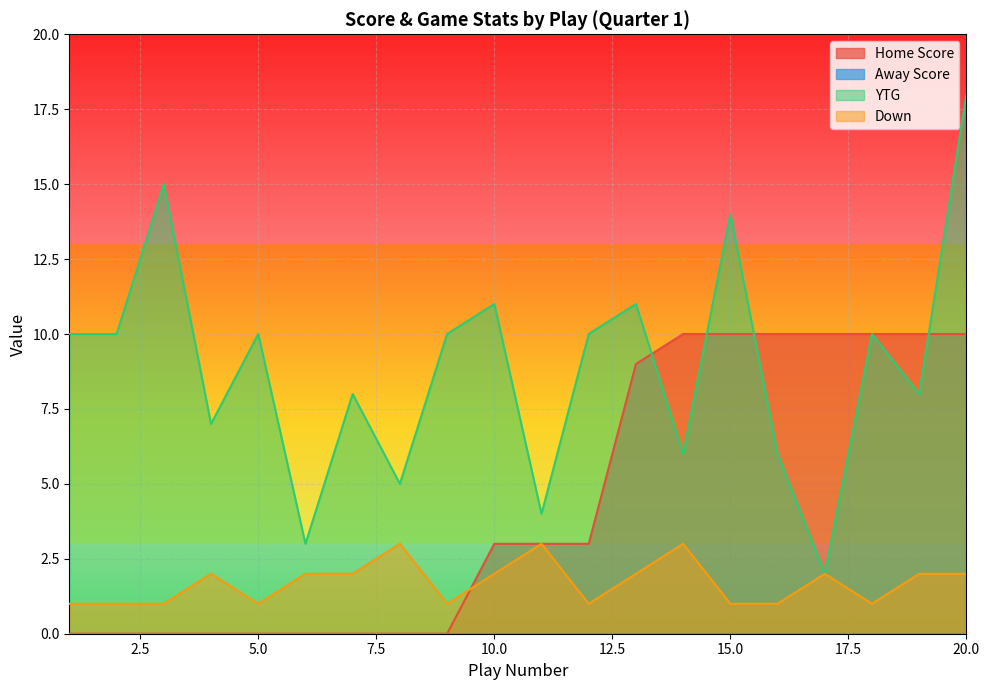

Which series has the largest range (max minus min)?

YTG